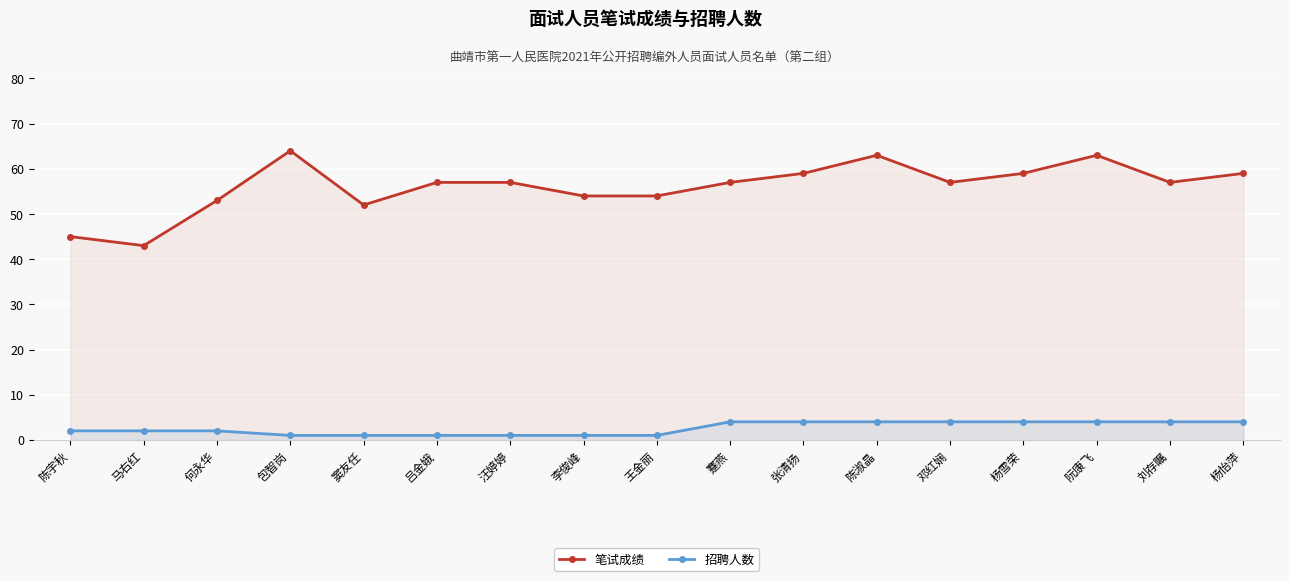

Reading left to right, transcribe all the data shown in this chart.

笔试成绩: 45	43	53	64	52	57	57	54	54	57	59	63	57	59	63	57	59
招聘人数: 2	2	2	1	1	1	1	1	1	4	4	4	4	4	4	4	4